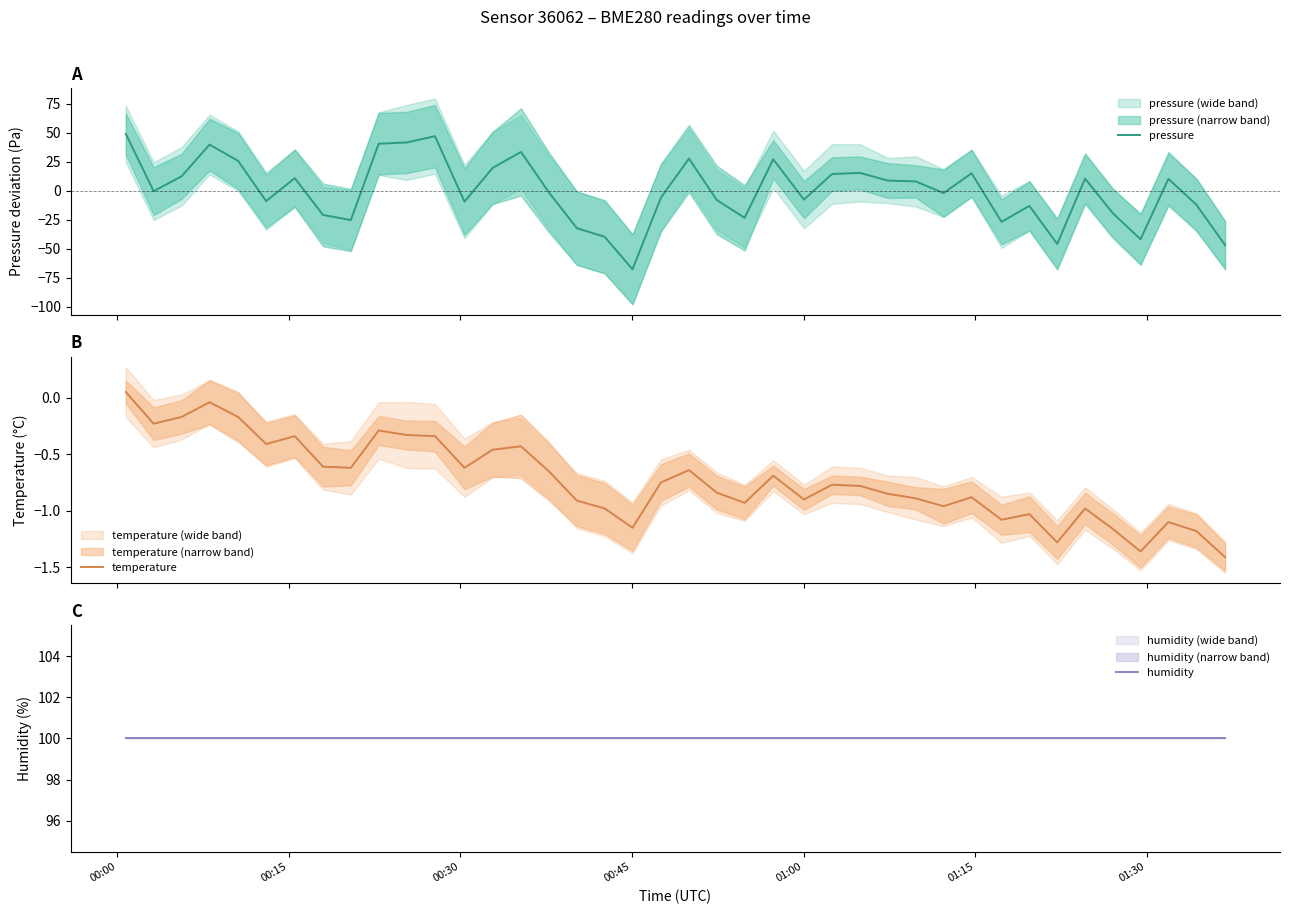

Does the chart display data point markers on the line(s)?

No